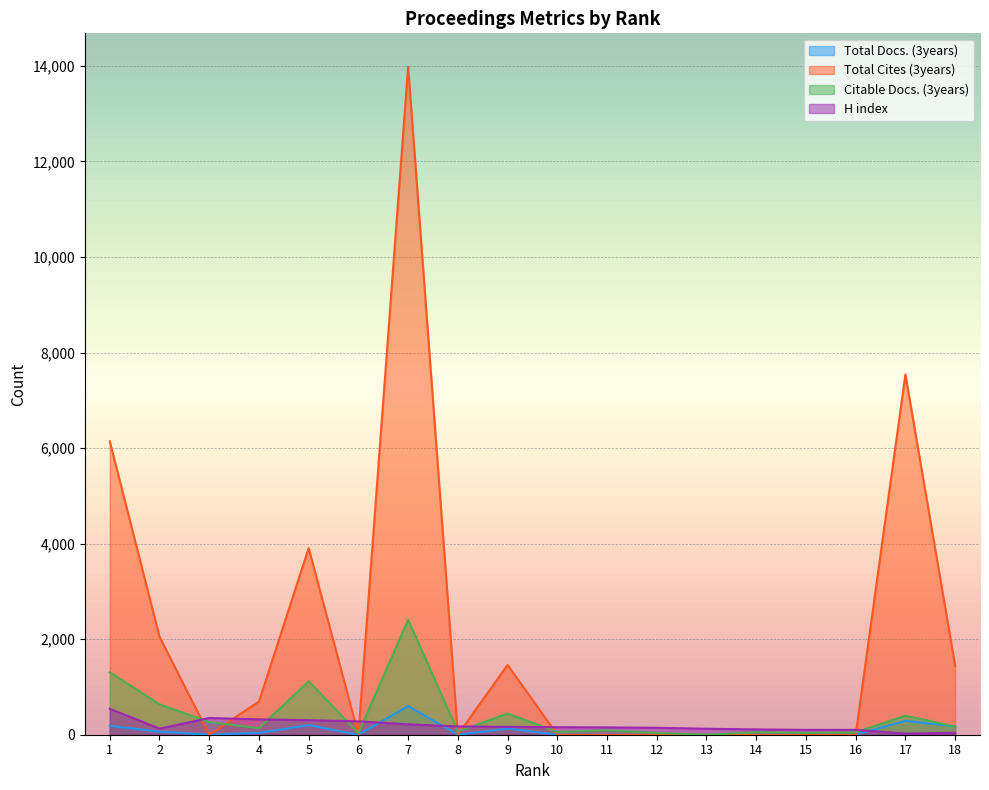

True or false: Total Docs. (3years) has more than 1 interior local peaks.

True